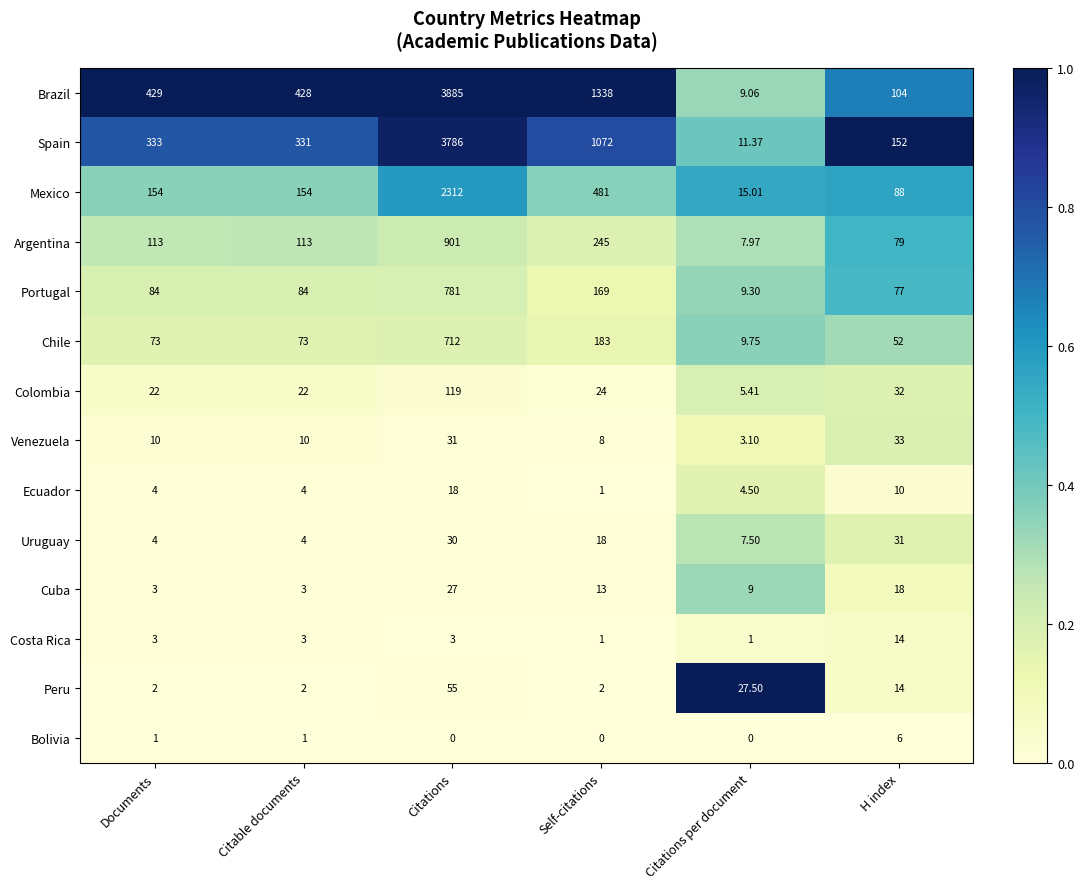

Count the number of data series in this chart.

14